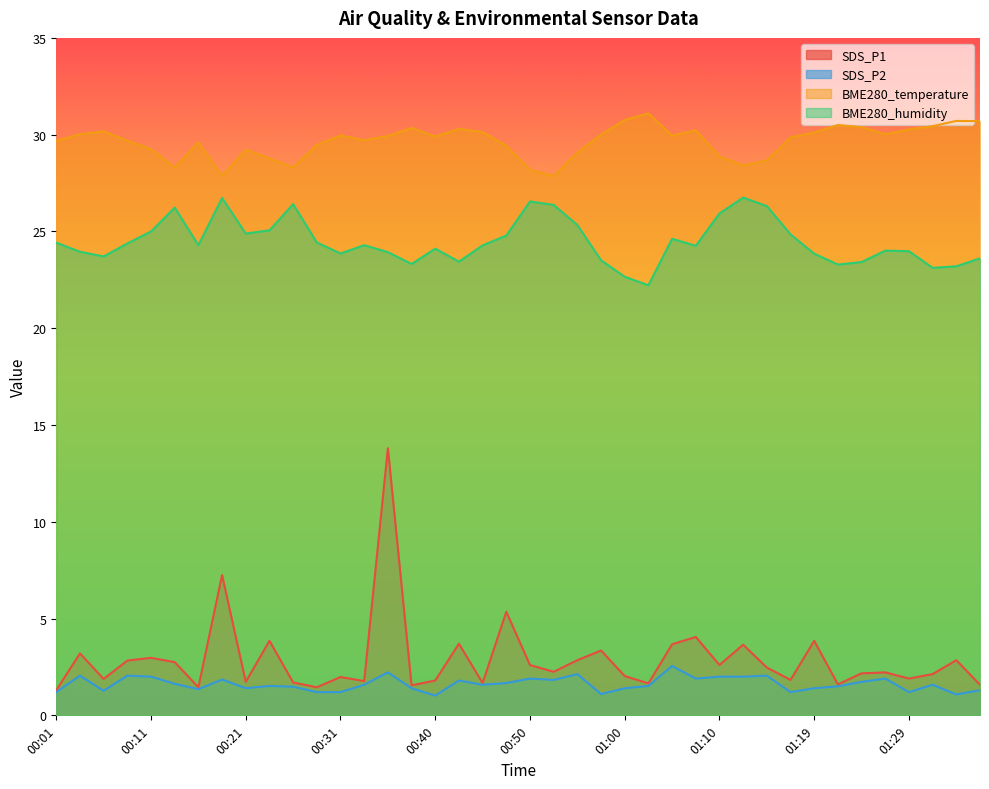

True or false: SDS_P1 has more than 1 interior local peaks.

True